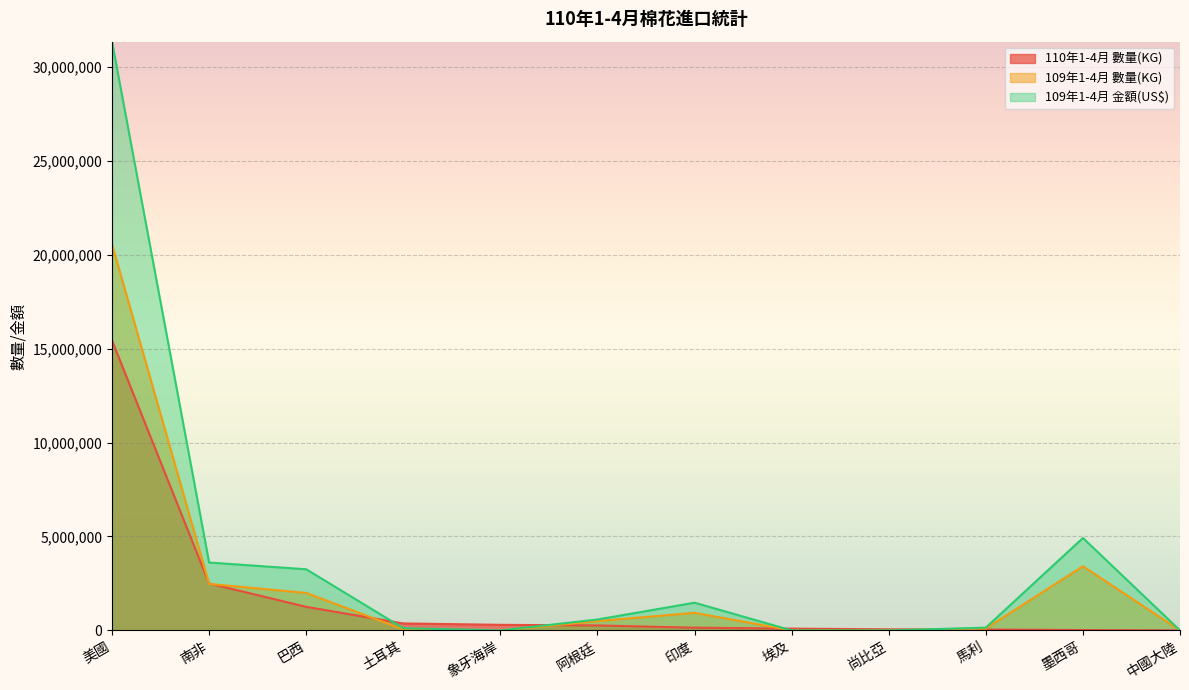

How many intersections are there between 109年1-4月 數量(KG) and 110年1-4月 數量(KG)?

7